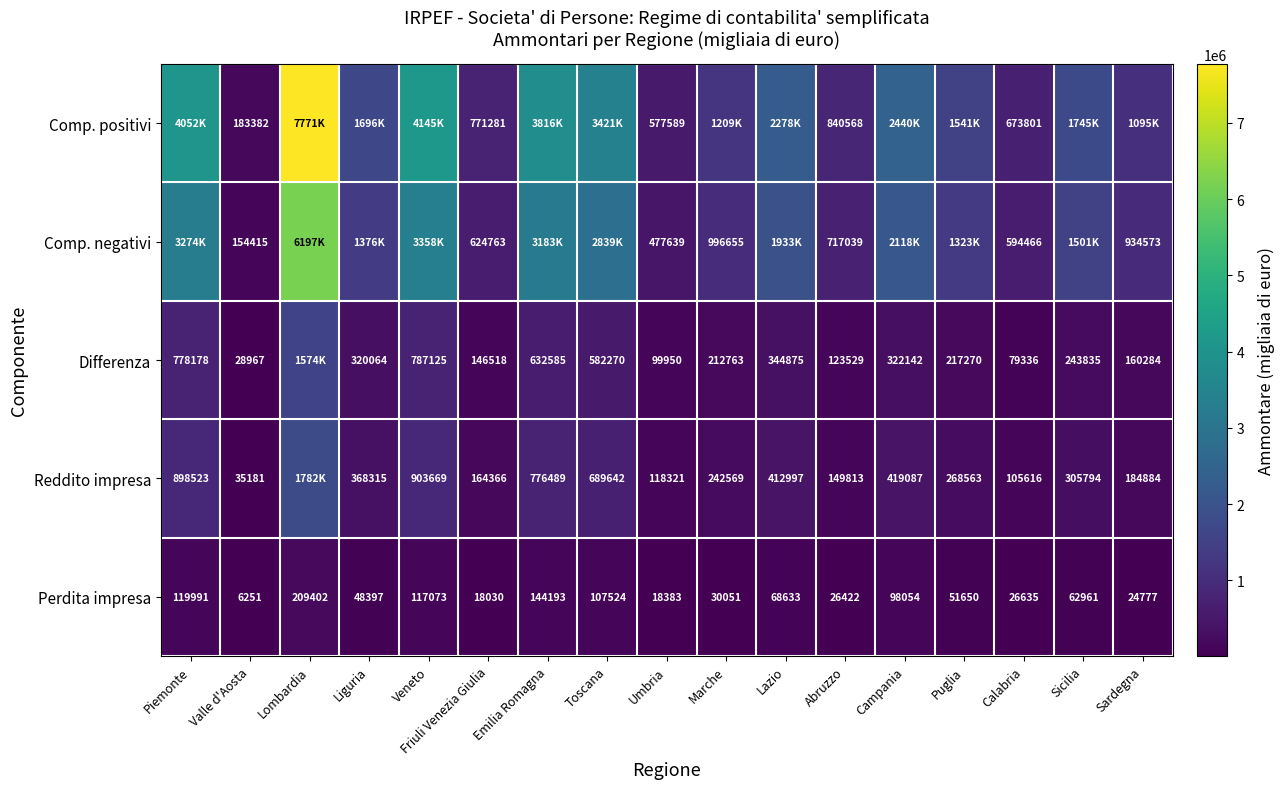

What is the sum of all Perdita impresa values?

1178427